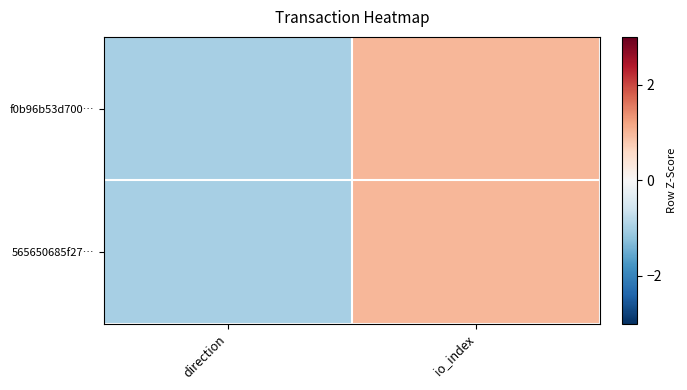

Reading right to left, transcribe all the data shown in this chart.

f0b96b53d700…: io_index=1	direction=-1
565650685f27…: io_index=1	direction=-1